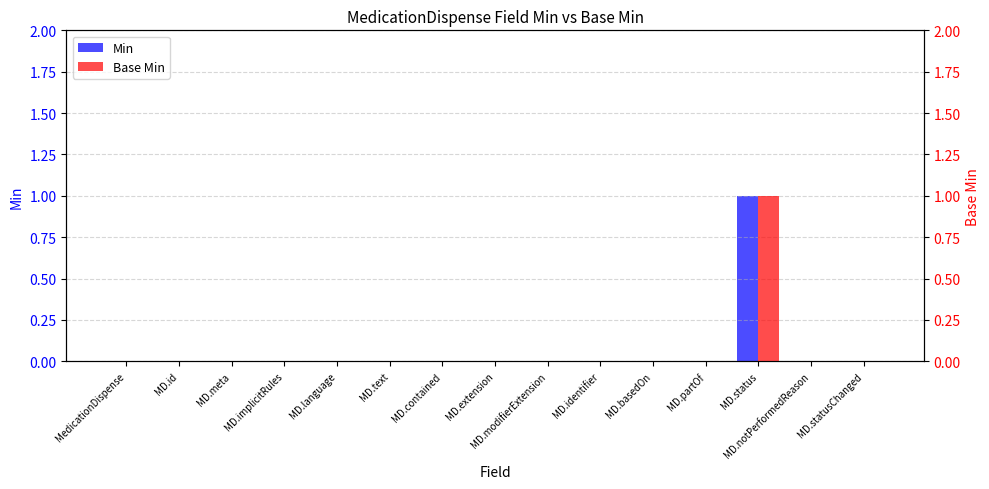

Between MD.implicitRules and MD.partOf, which series saw the biggest shift?

Min